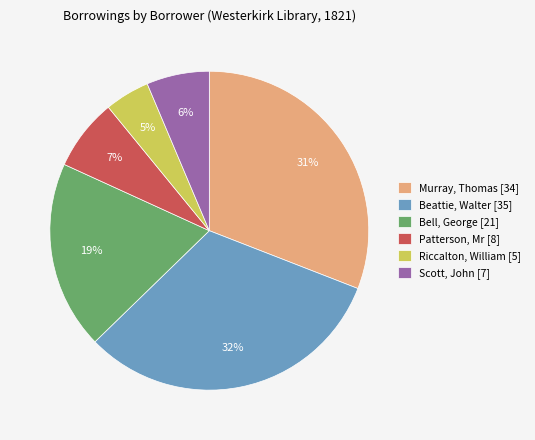

To the nearest percent, what is the difference between the largest and smallest slice percentages?

27%